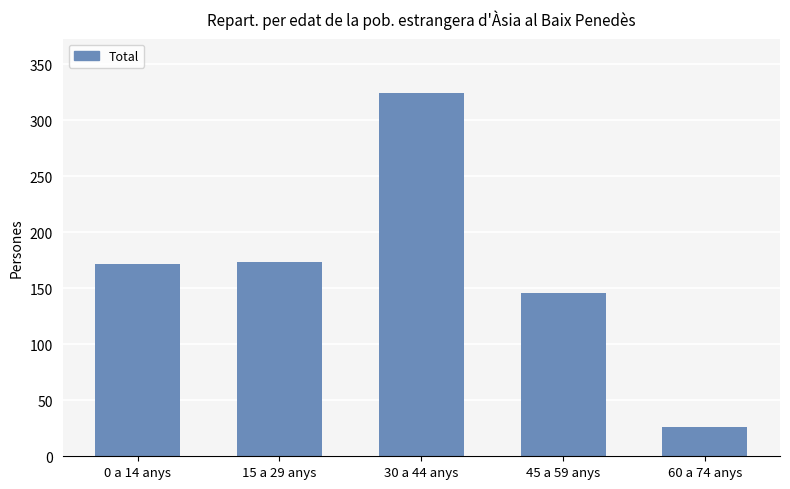

What is the smallest value displayed?

26